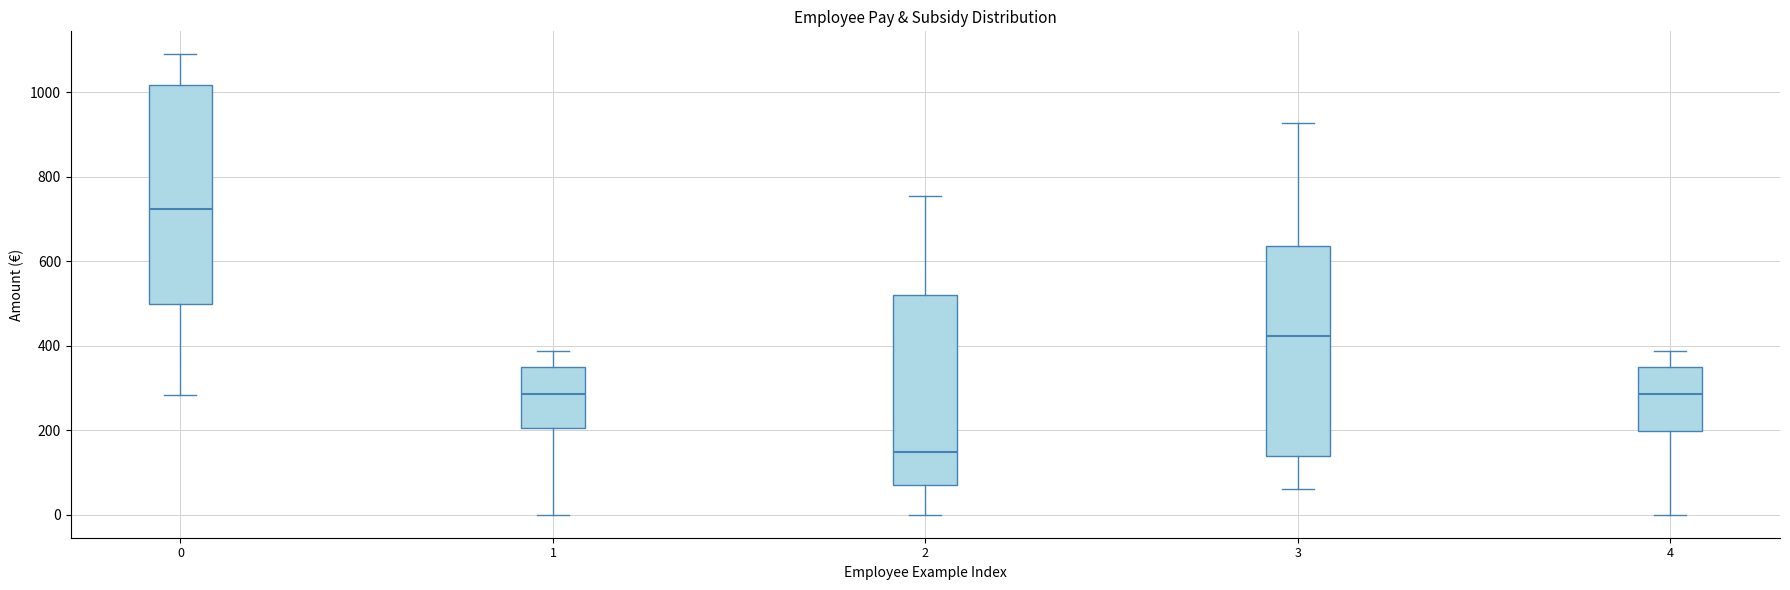

Reading left to right, transcribe this box plot: for each box, give where its median line is, the range the box spans, and where its two whiskers end, as read against the y-axis. The values are not printed on the chart, so give them approximately, as read against the axis.

0: median 720, box 500 to 1020, whiskers 280 to 1100
1: median 280, box 200 to 360, whiskers 0 to 380
2: median 140, box 80 to 520, whiskers 0 to 760
3: median 420, box 140 to 640, whiskers 60 to 920
4: median 280, box 200 to 360, whiskers 0 to 380